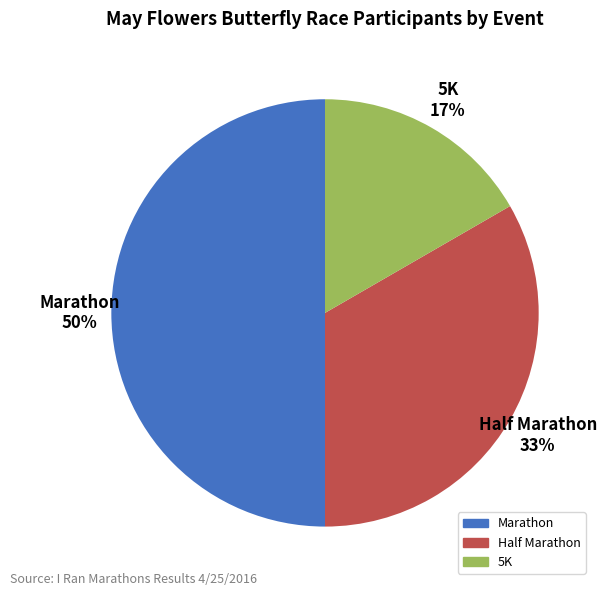

Which has a higher value, Half Marathon or 5K?

Half Marathon